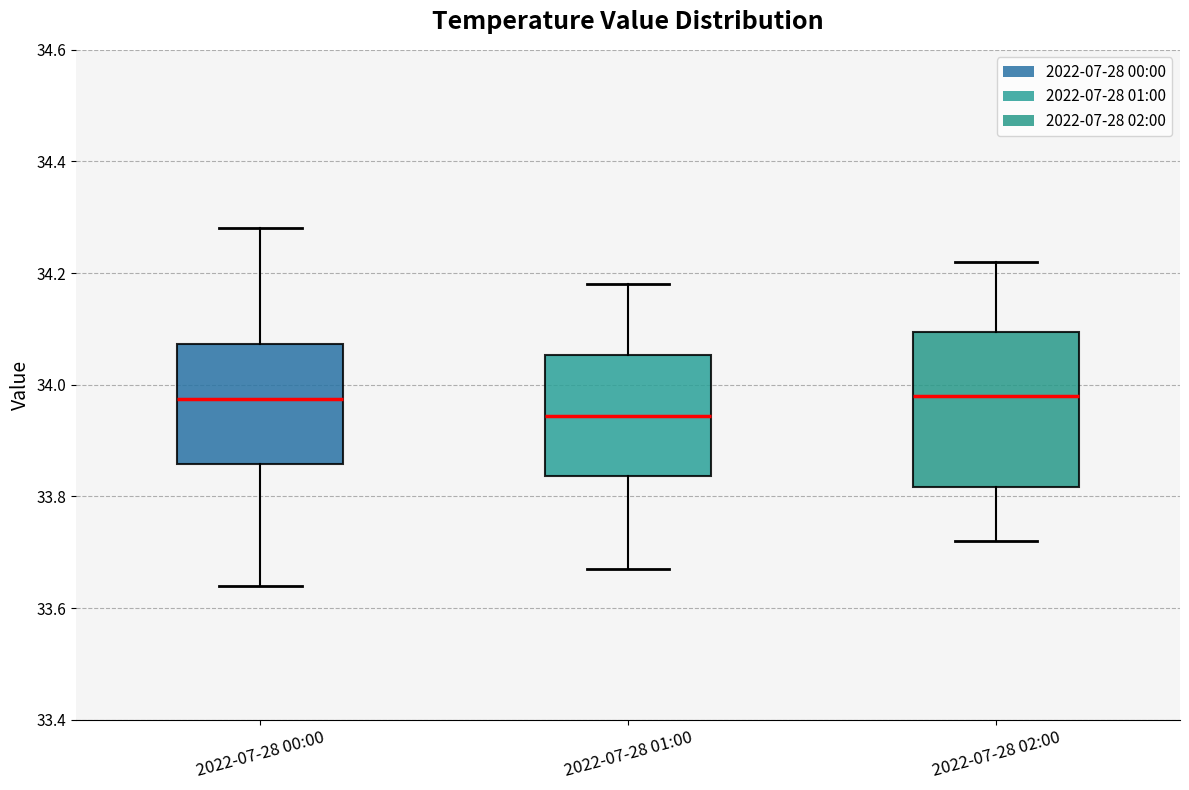

Where does the median line of the box for 2022-07-28 02:00 sit on the y-axis? The values are not printed on the chart, so give them approximately, as read against the axis.

33.98